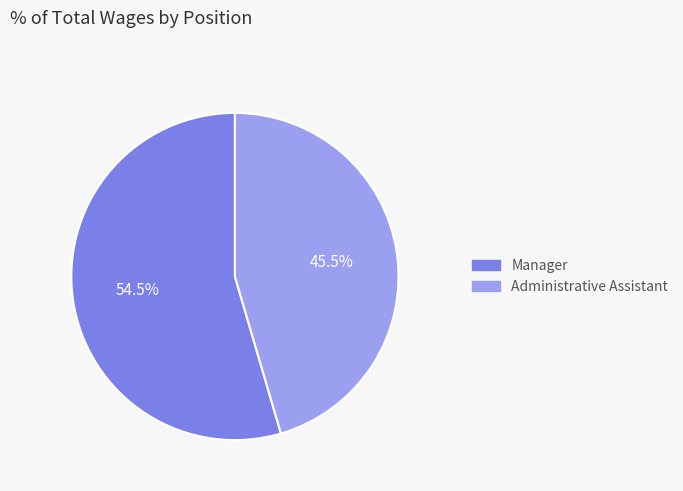

Which slice is the smallest?

Administrative Assistant